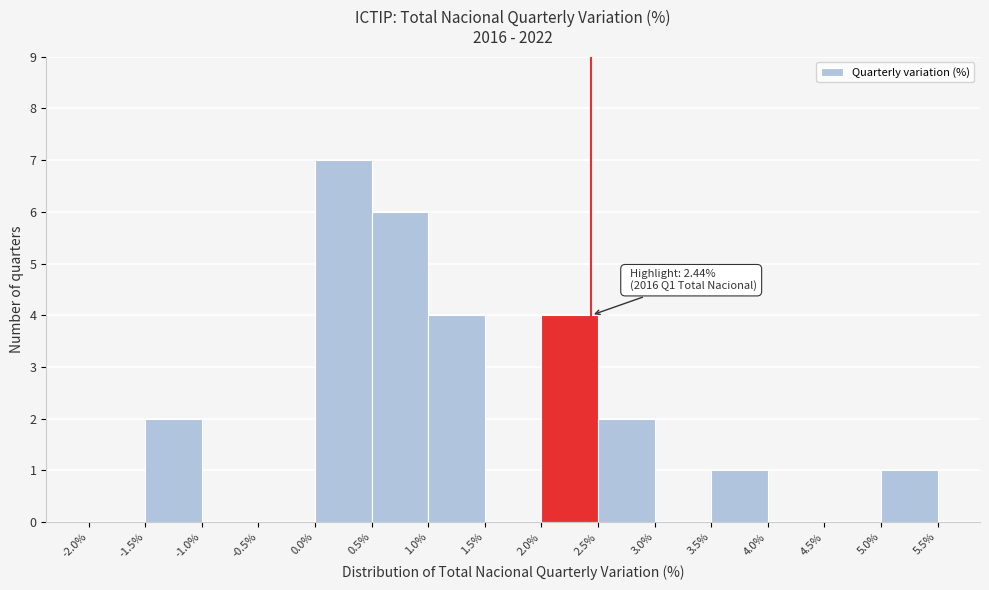

Over which range of the x-axis is the bar tallest?

0.0% to 0.5%